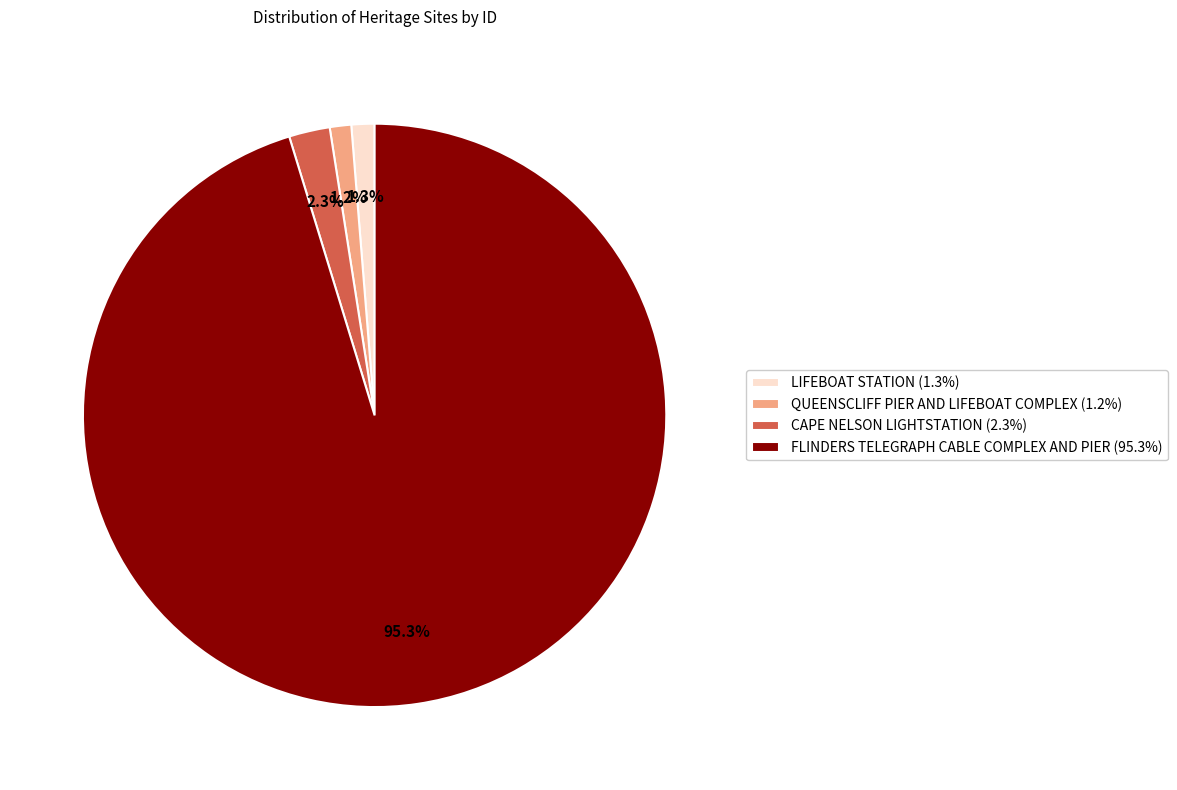

Is CAPE NELSON LIGHTSTATION the majority of the pie?

No